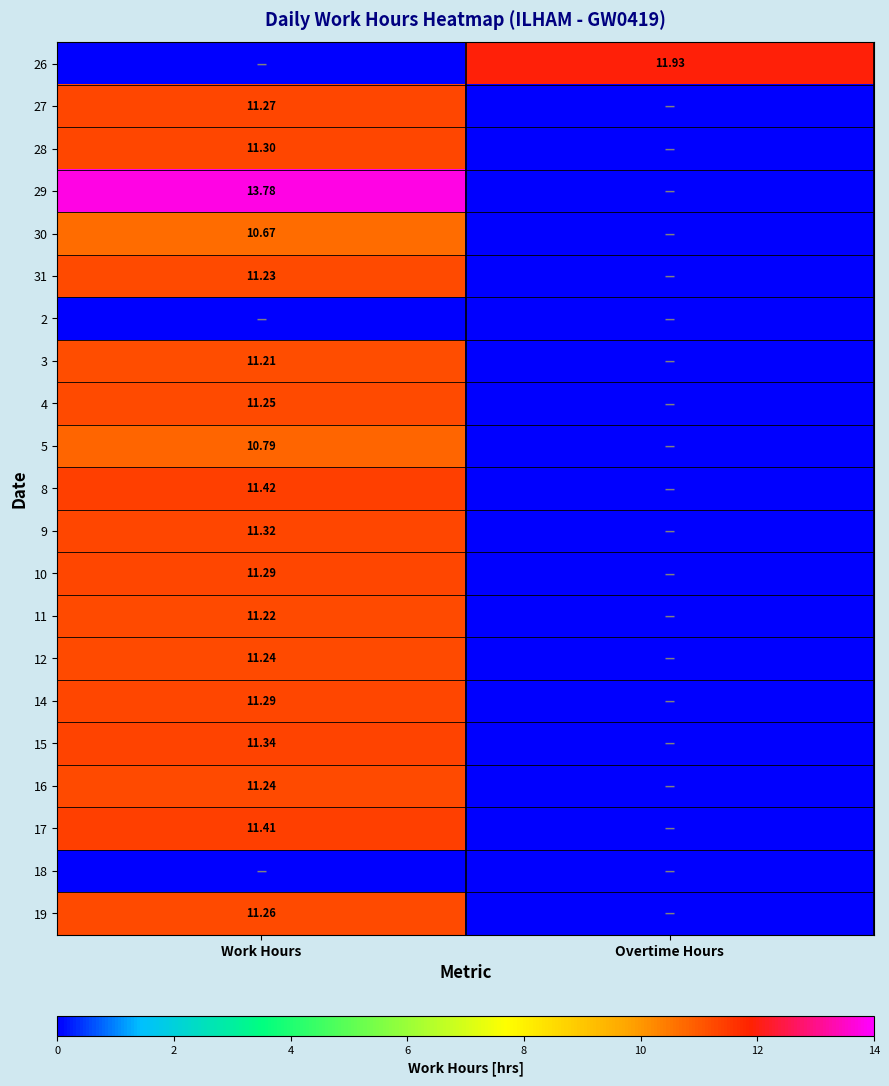

How many series are shown in this chart?

21